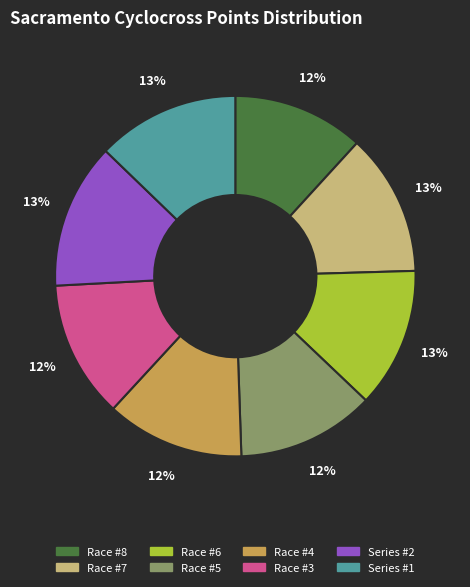

Which has a higher value, Race #4 or Series #2?

Series #2